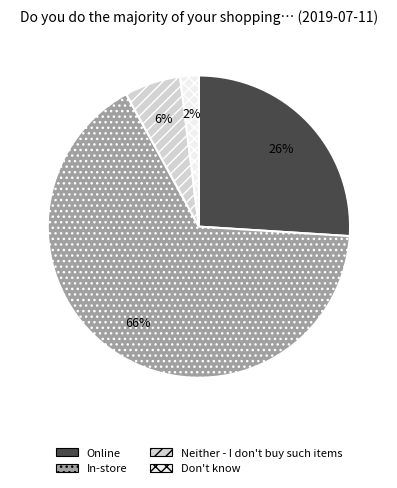

How many slices are in this pie chart?

4